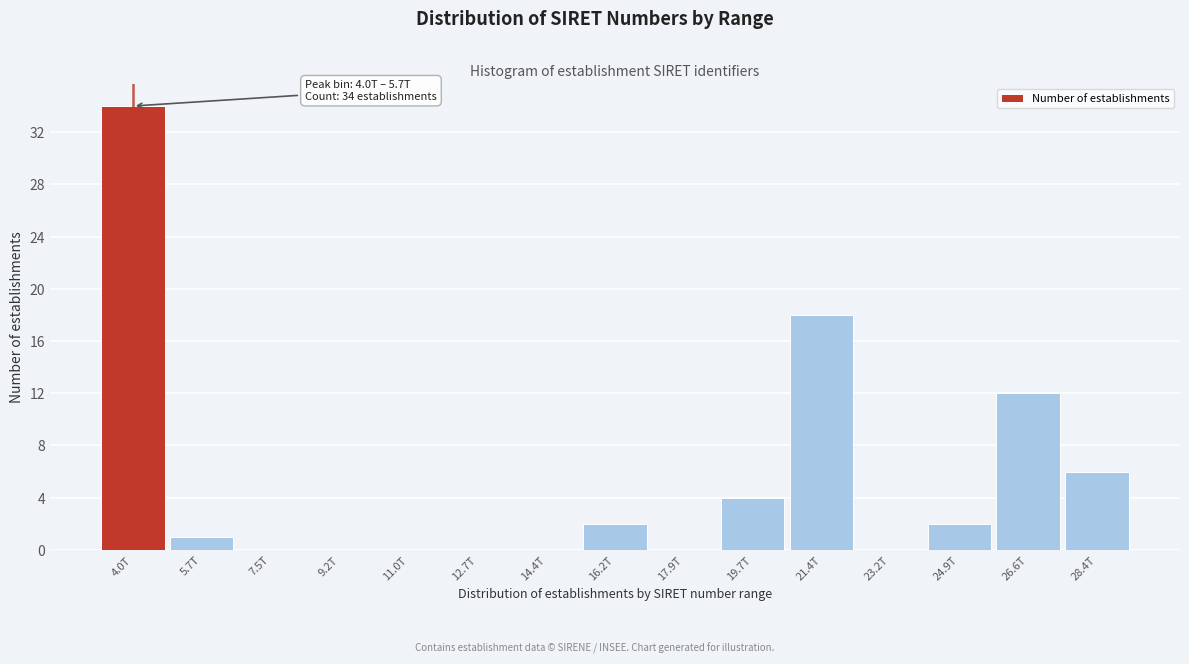

Reading right to left, list all the values displayed in this chart.

28.4T=6	26.6T=12	24.9T=2	23.2T=0	21.4T=18	19.7T=4	17.9T=0	16.2T=2	14.4T=0	12.7T=0	11.0T=0	9.2T=0	7.5T=0	5.7T=1	4.0T=34